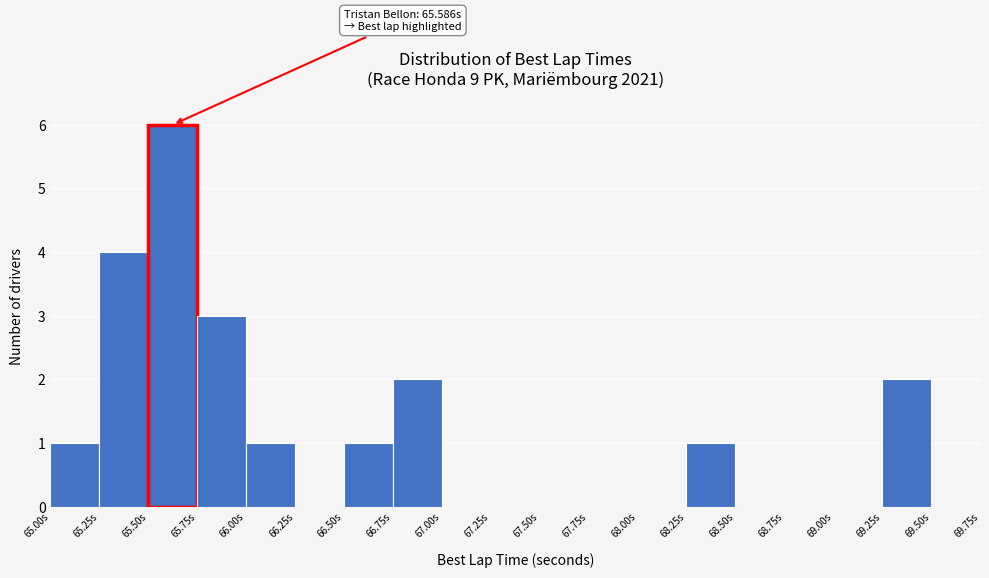

Over which range of the x-axis is the bar tallest?

65.50 to 65.75